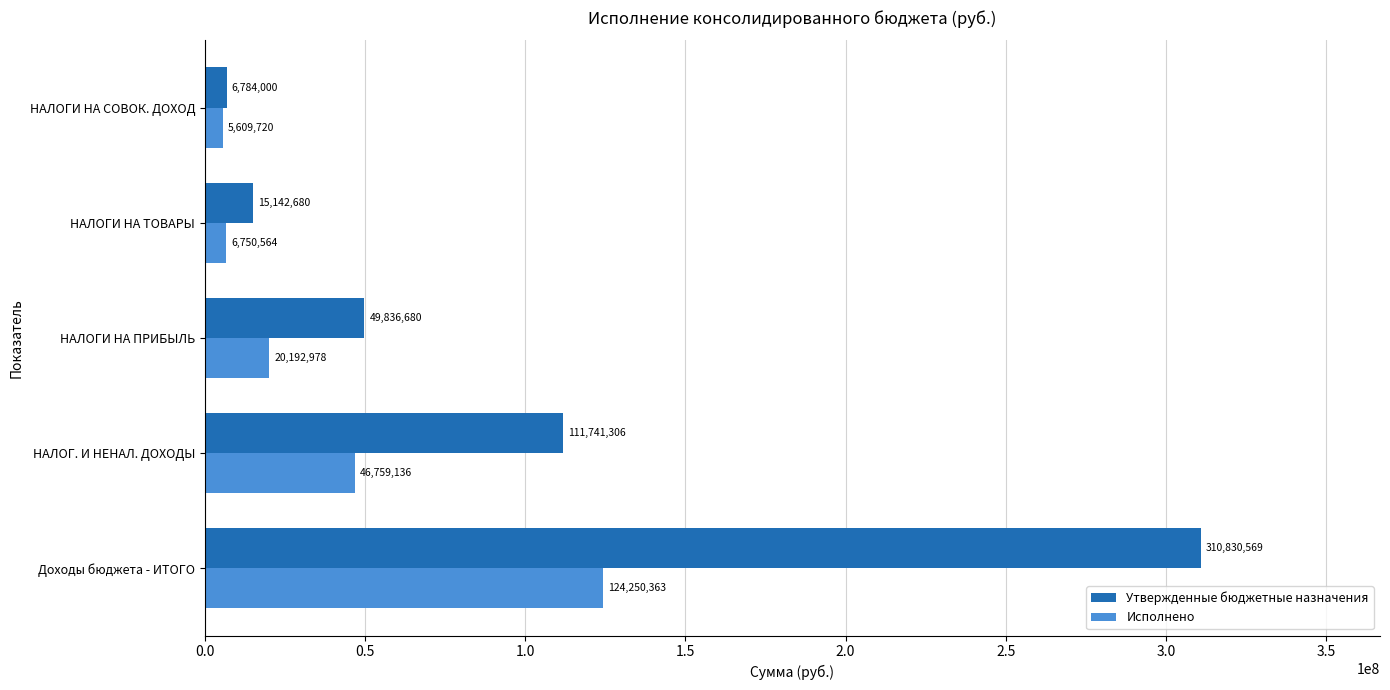

Is the value of Утвержденные бюджетные назначения at НАЛОГ. И НЕНАЛ. ДОХОДЫ greater than the value of Исполнено at НАЛОГИ НА СОВОК. ДОХОД?

Yes